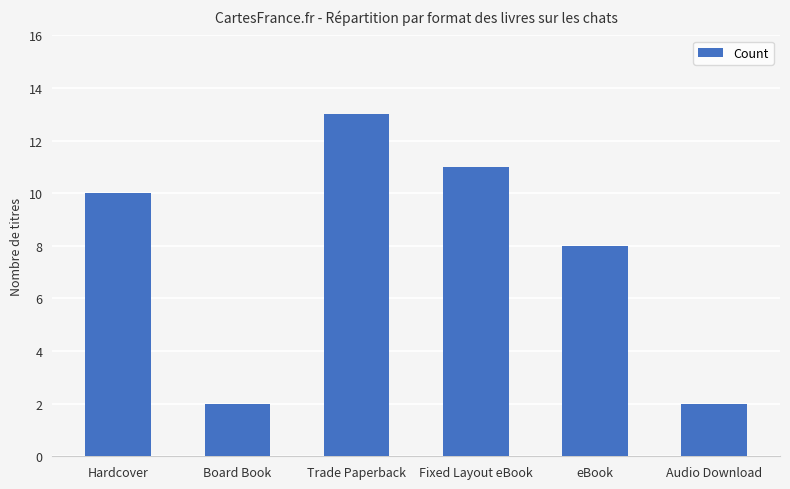

Does the chart contain stacked bars?

No